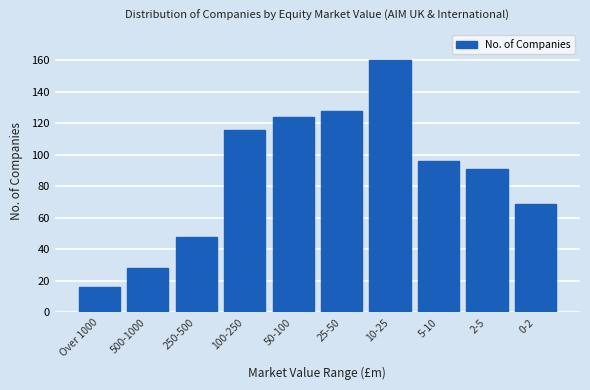

Reading left to right, list all the values displayed in this chart.

16	28	48	116	124	128	160	96	91	69